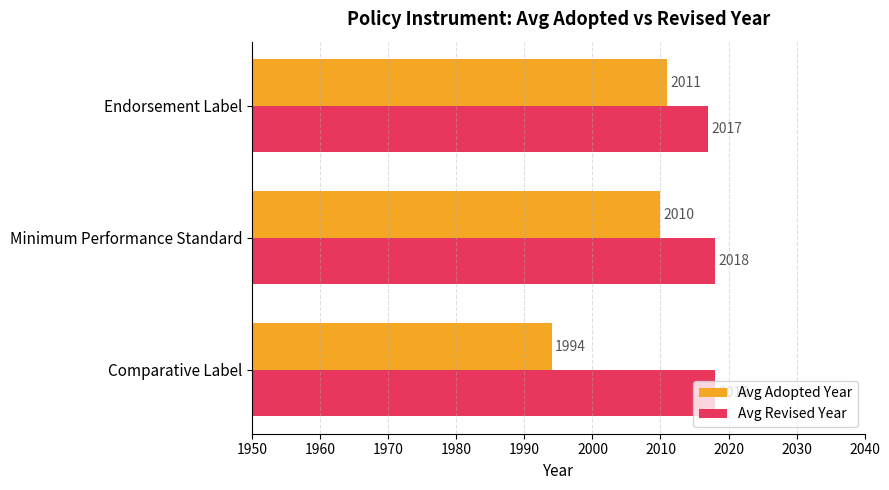

Which series has the widest spread of values?

Avg Adopted Year